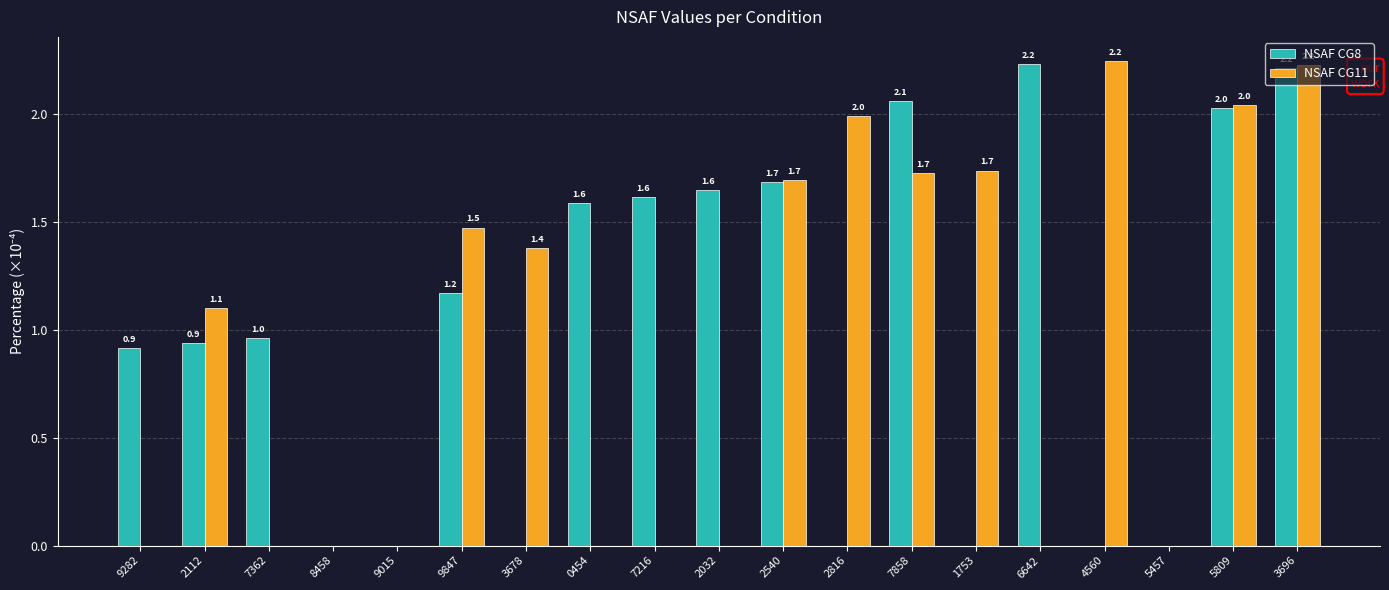

What is the sum of the NSAF CG11 values at 3678 and 2816?

3.4